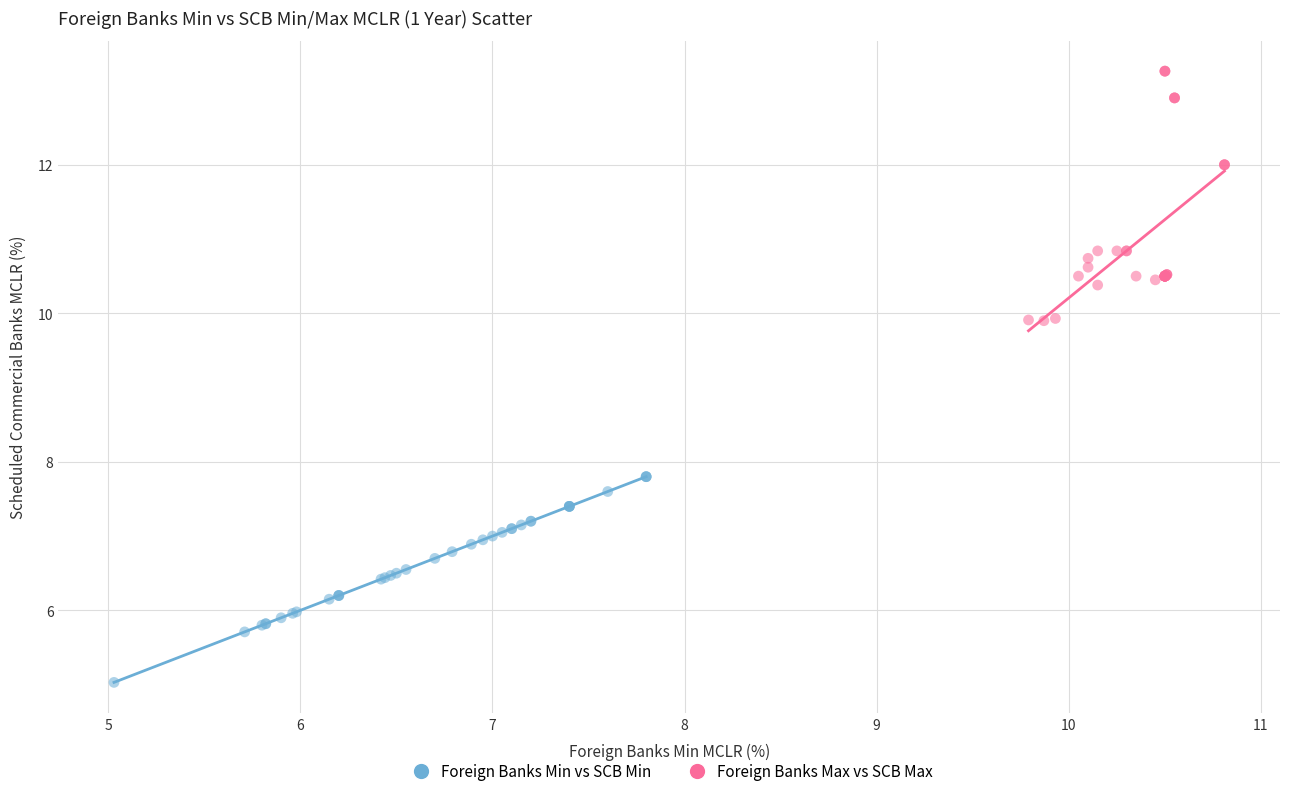

What are all the series names shown in the legend?

Foreign Banks Min vs SCB Min, Foreign Banks Max vs SCB Max